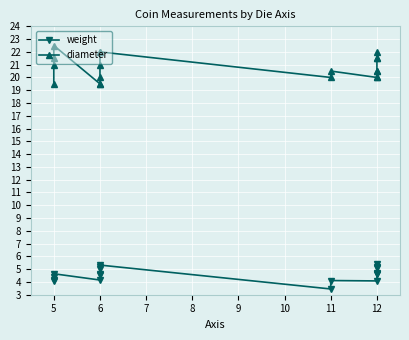

Which series has the largest total across all categories?

diameter